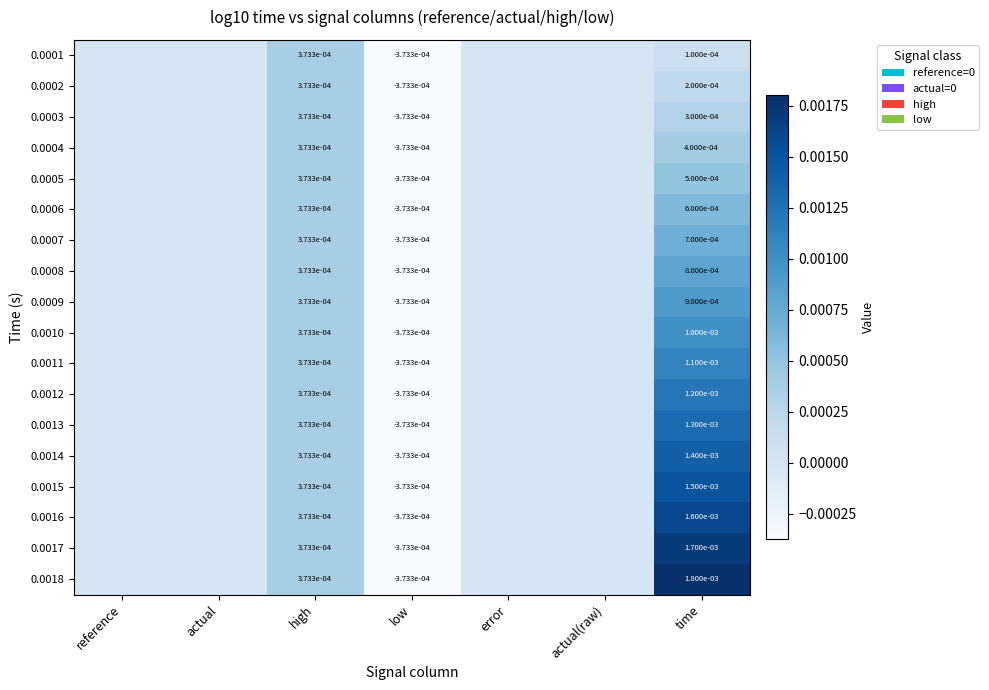

True or false: 0.0003 has a value of 0.0 at time.

True